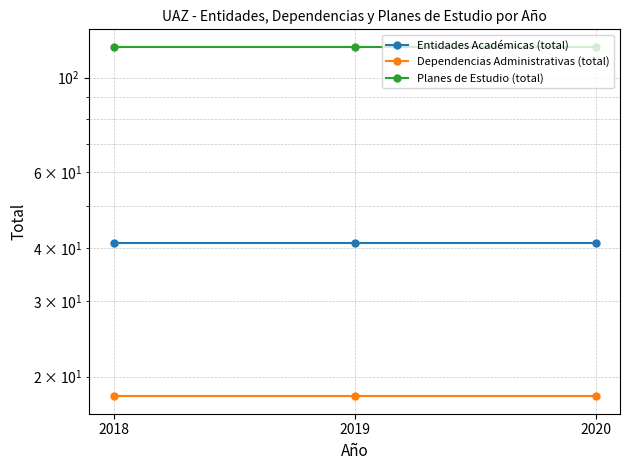

Reading right to left, extract all data points from this chart.

Entidades Académicas (total): 41	41	41
Dependencias Administrativas (total): 18	18	18
Planes de Estudio (total): 118	118	118